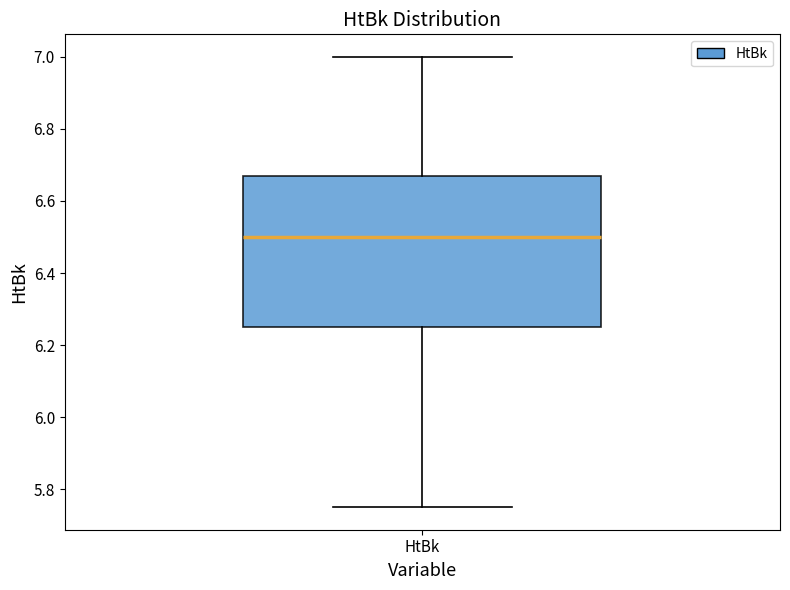

Transcribe this box plot: give where the median line is, the range the box spans, and where the two whiskers end, as read against the y-axis. The values are not printed on the chart, so give them approximately, as read against the axis.

median 6.50, box 6.26 to 6.68, whiskers 5.76 to 7.00